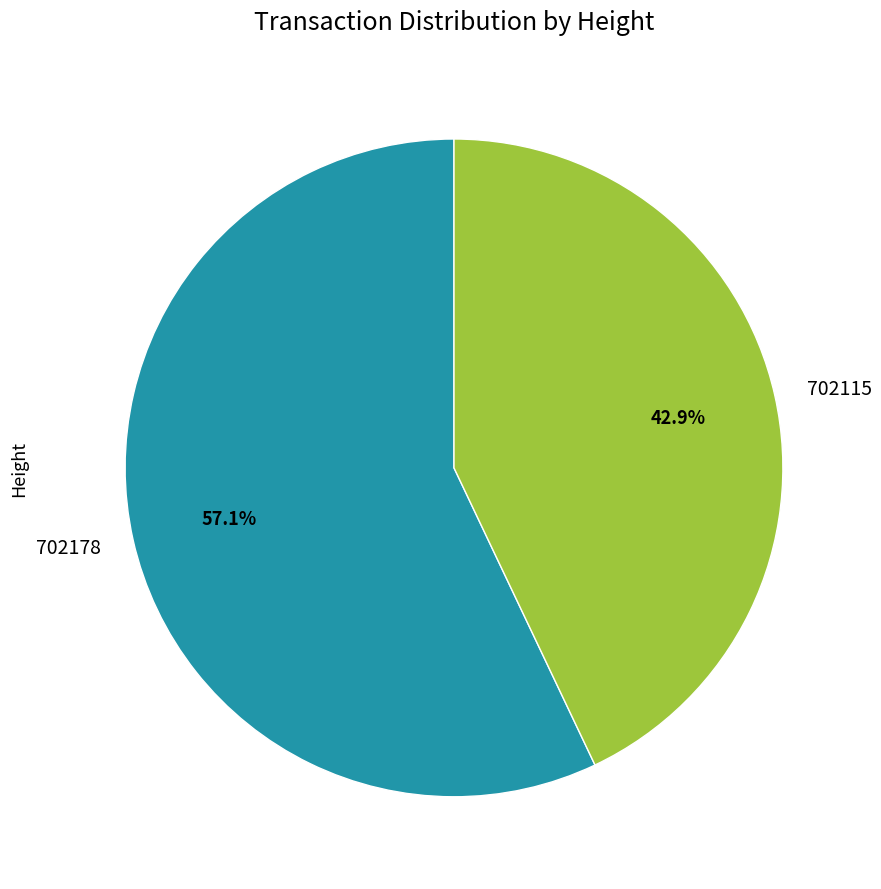

What is the smallest slice in the pie chart?

702115